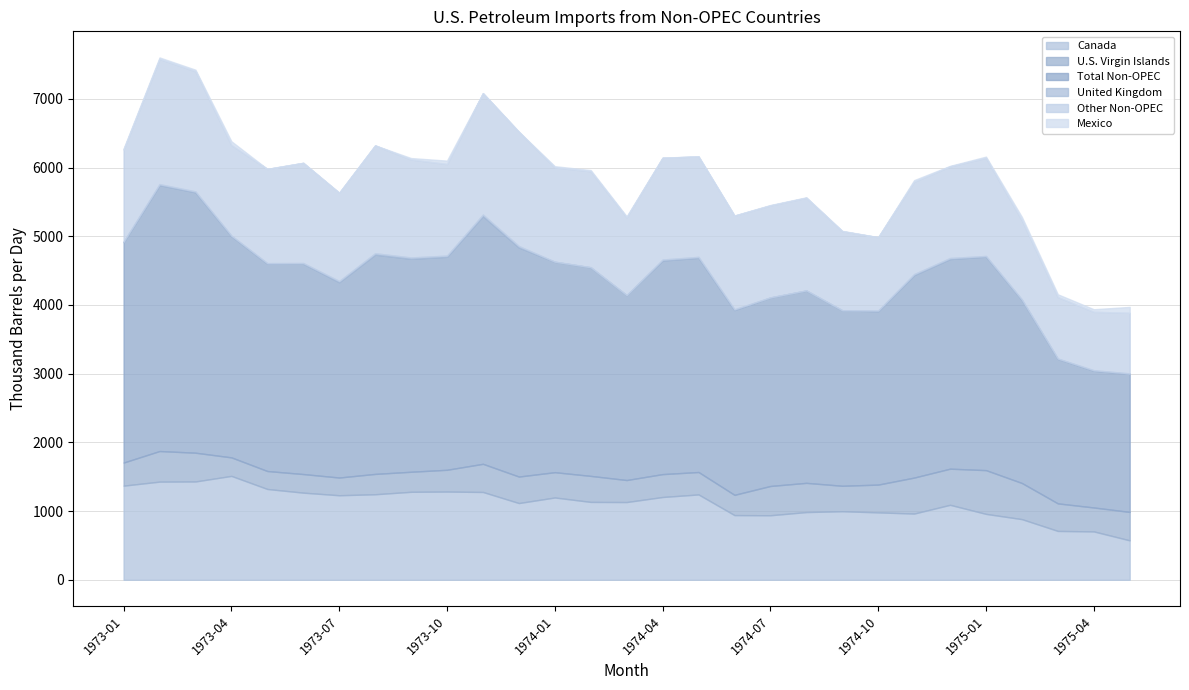

What value does the U.S. Virgin Islands series have at 1974-07?

426.1